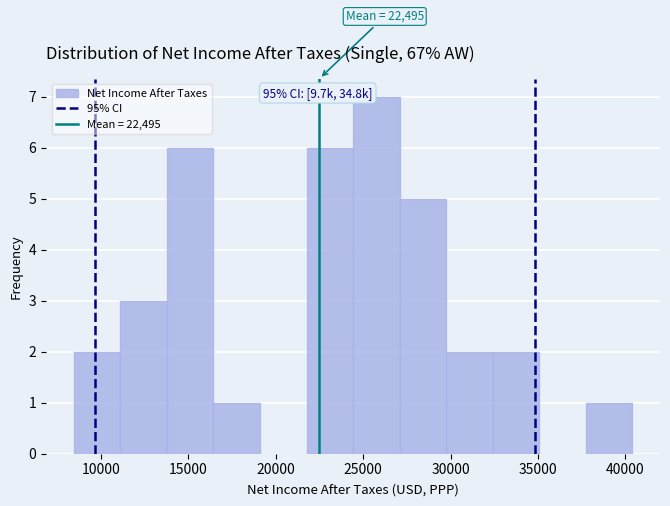

Which range on the x-axis has the tallest bar?

24500 to 27000